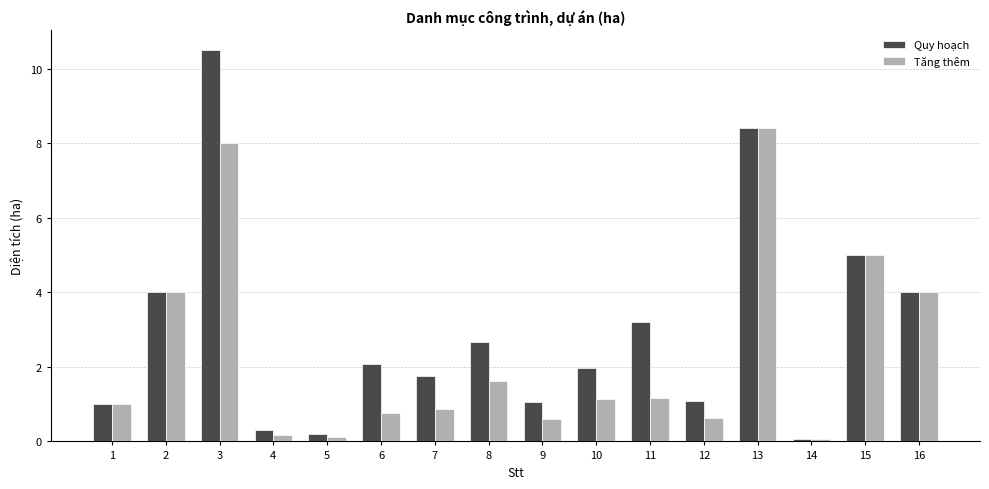

Rank the series at 5 from highest to lowest value.

Quy hoạch, Tăng thêm